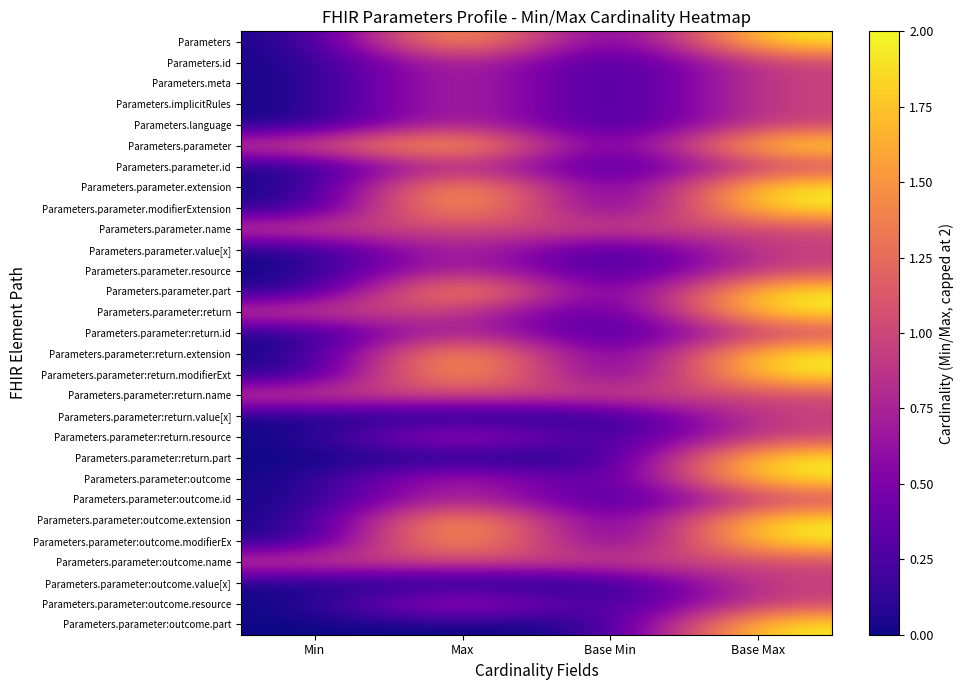

What is the spread (max minus min) of values at Min?

1